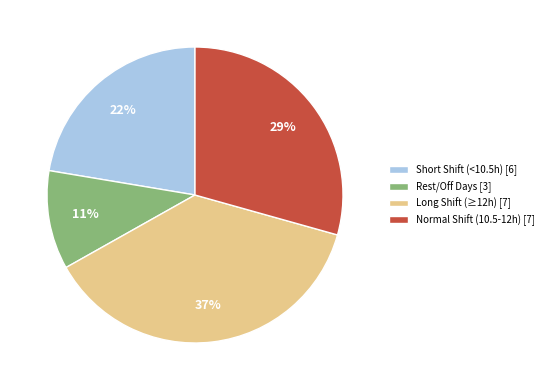

Combined, do Rest/Off Days [3] and Normal Shift (10.5-12h) [7] account for over 50%?

No